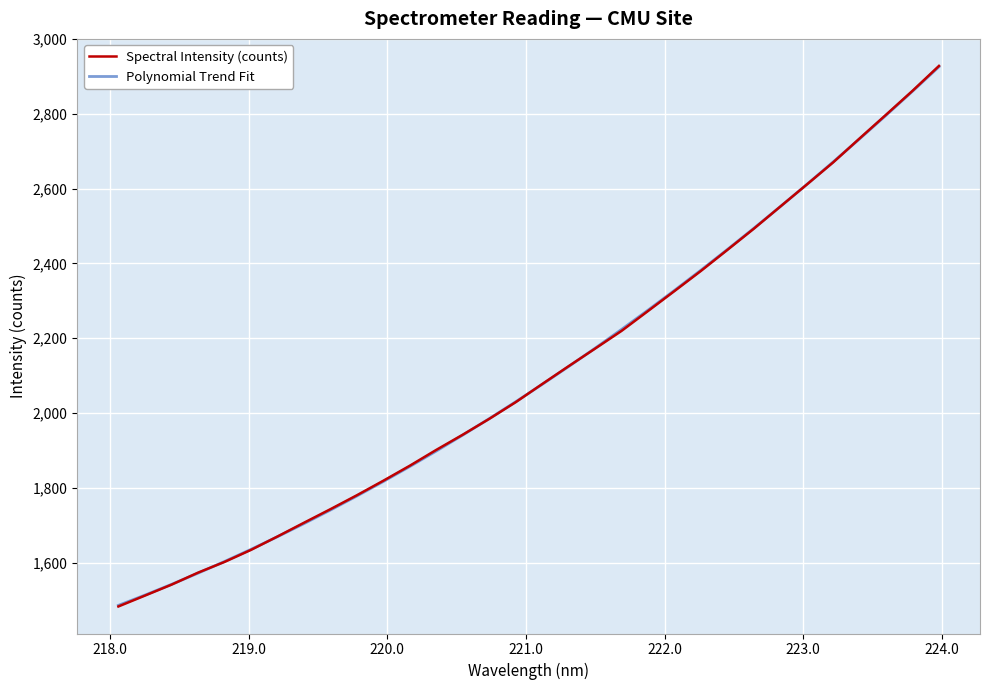

What is the smallest value displayed?

1482.9